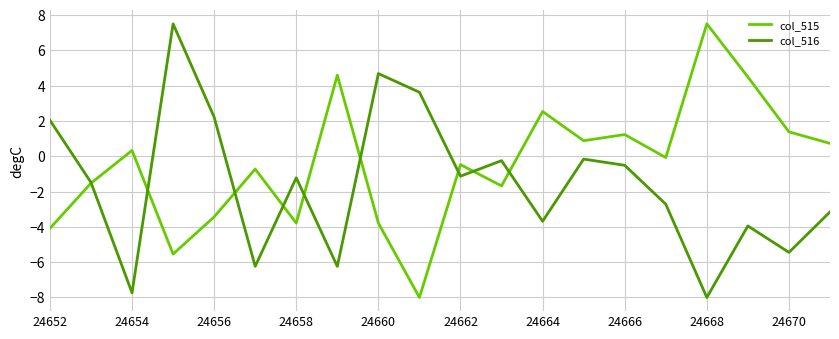

Which series has the largest total across all categories?

col_515